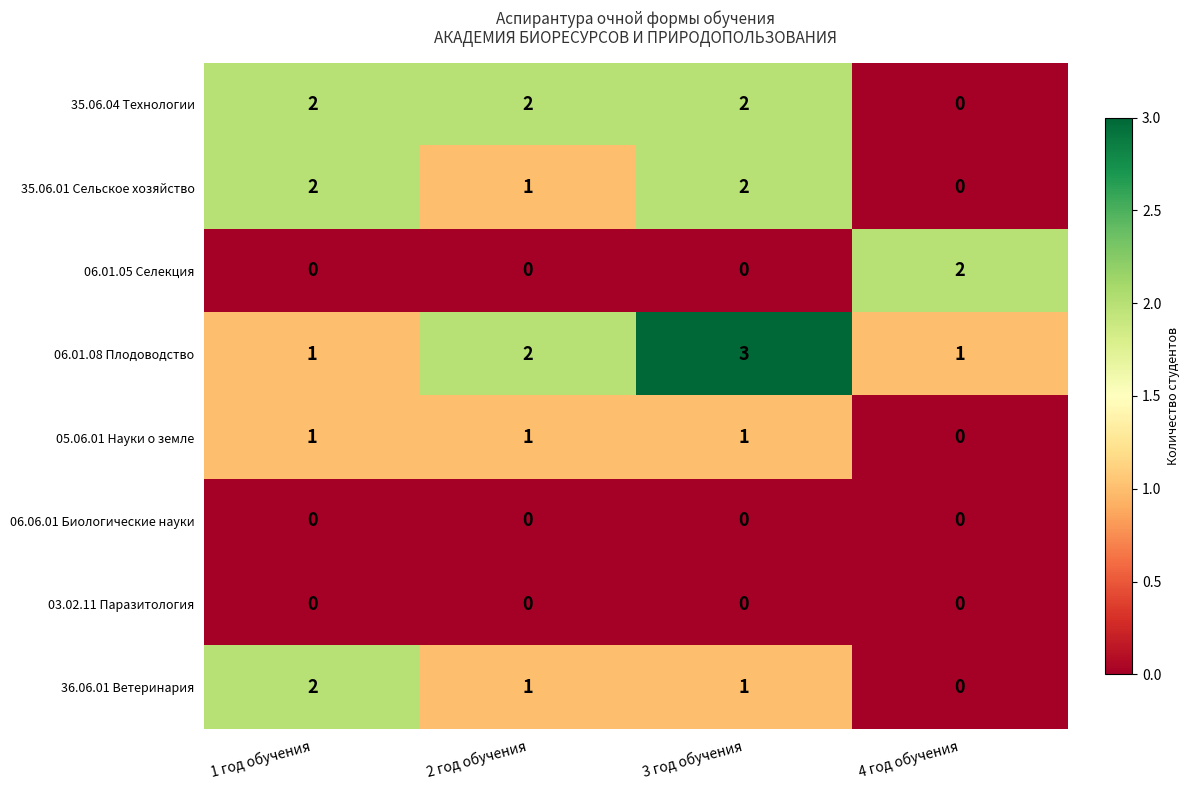

At which label does 06.01.08 Плодоводство reach its peak?

3 год обучения